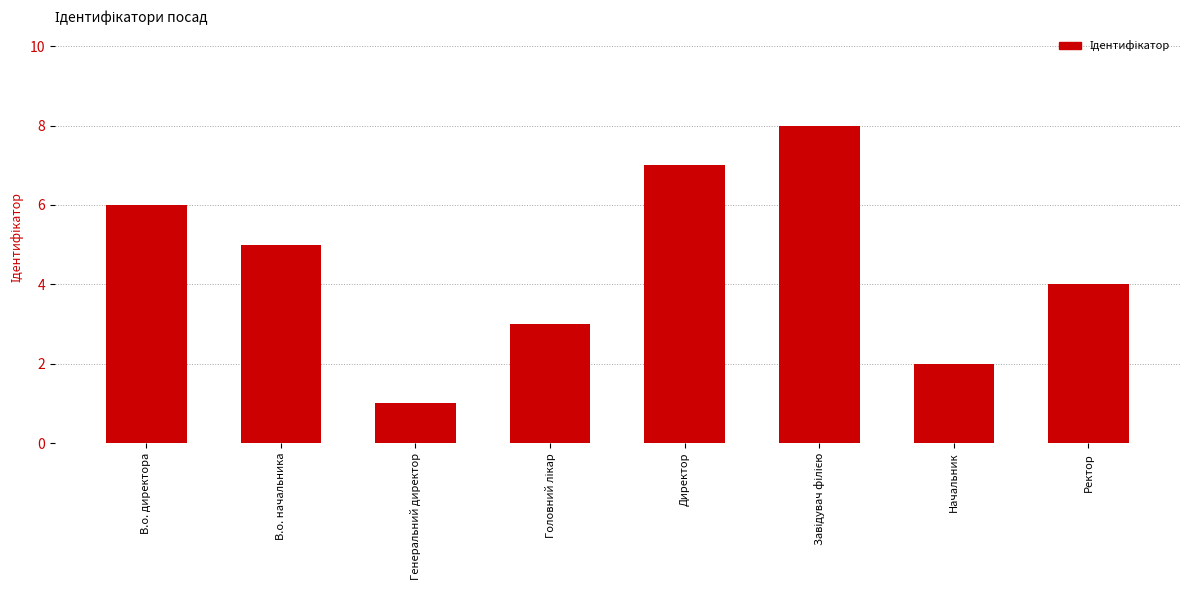

What is the difference between the maximum and minimum values?

7